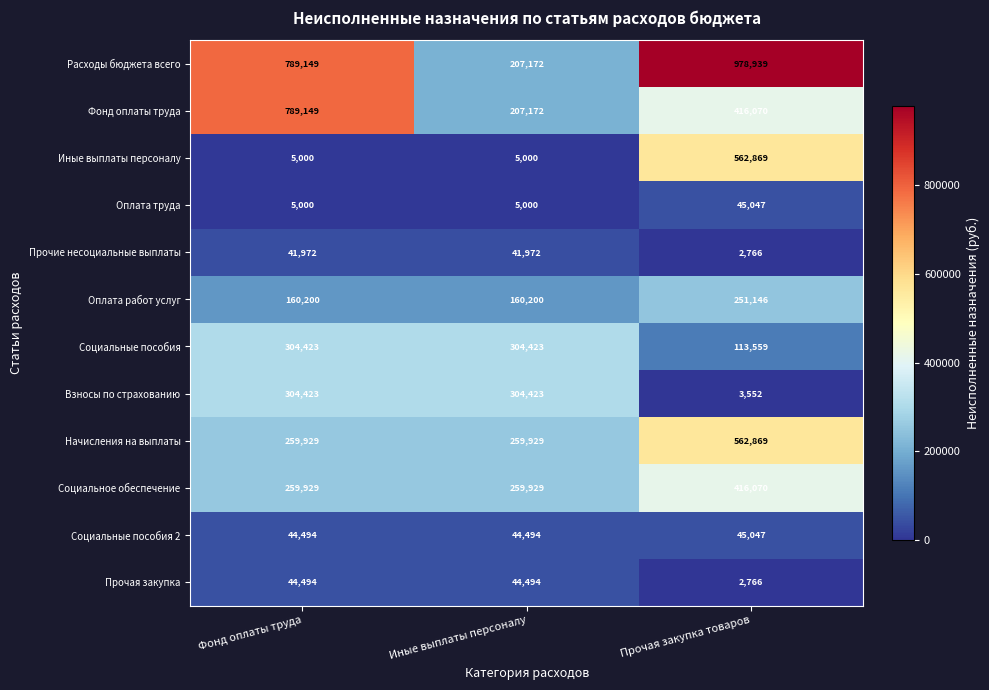

Is it true that Фонд оплаты труда equals 789149 at Фонд оплаты труда?

True